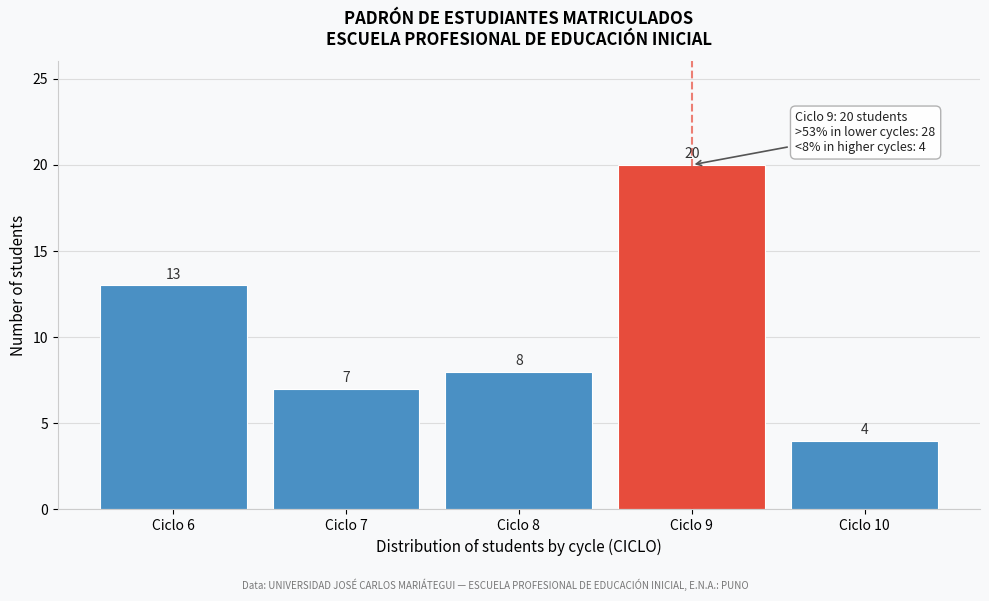

Reading left to right, list all the values displayed in this chart.

13	7	8	20	4